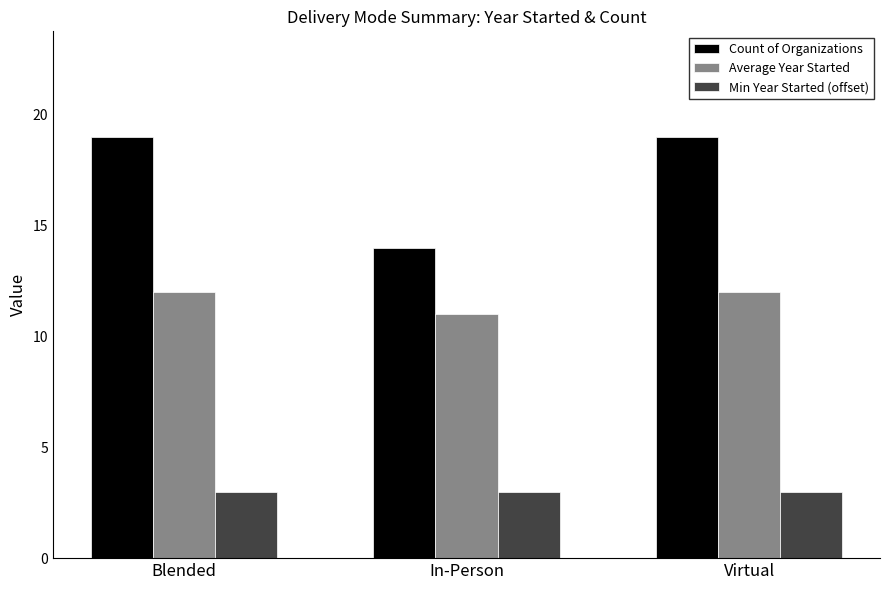

What is the total value across all series at Virtual?

34